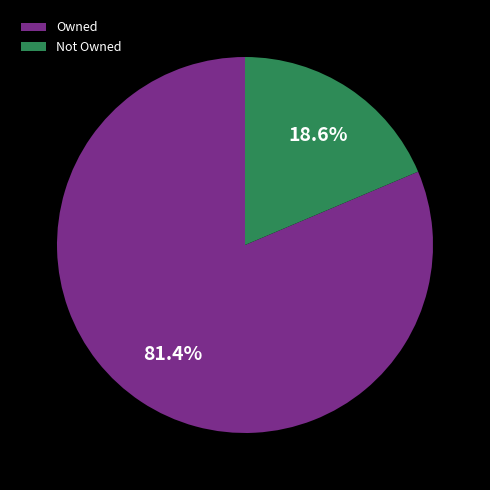

Rank the categories by value from lowest to highest.

Not Owned, Owned